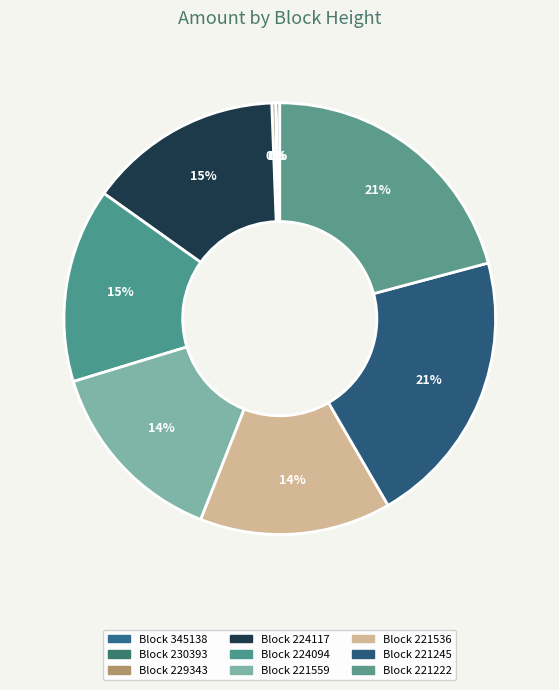

Count the number of slices in the pie.

9